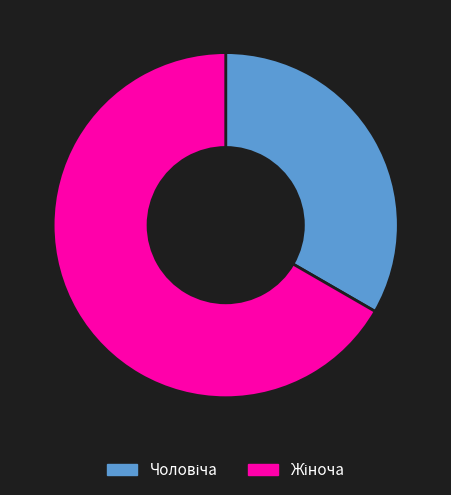

Is there a majority slice in this chart?

Yes